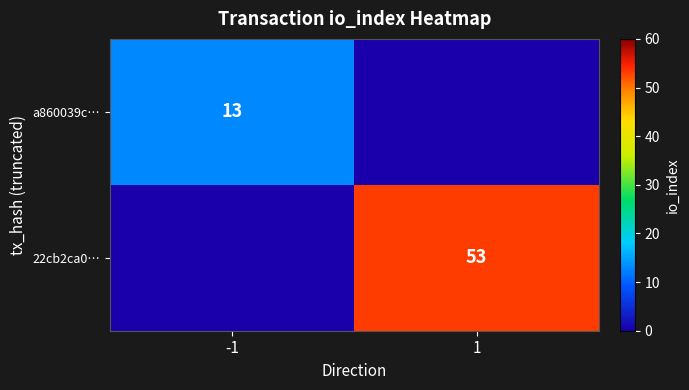

The a860039c… series shows 23 at -1. True or false?

False